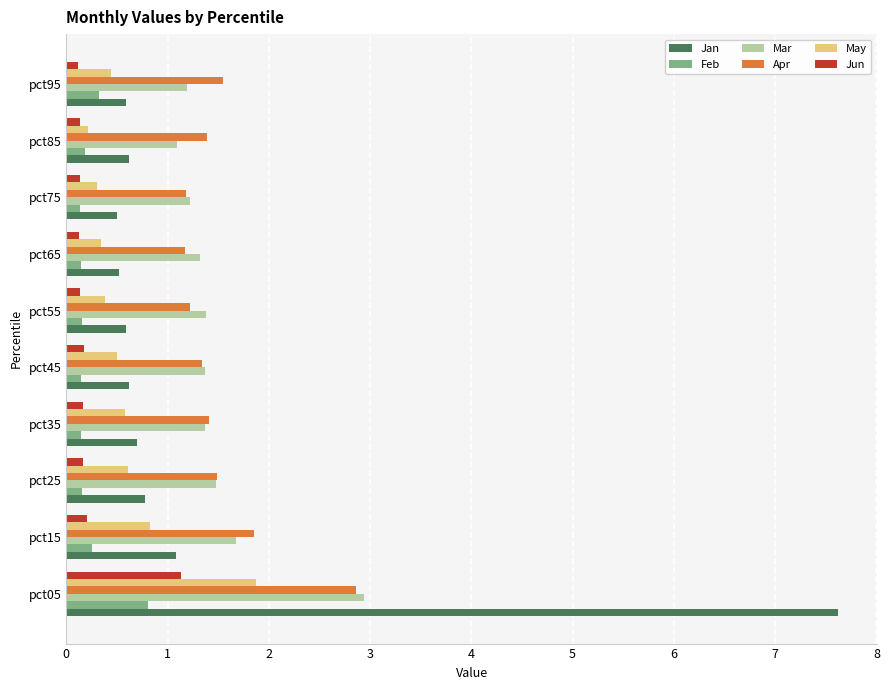

List the series in order of their peak value, lowest first.

Feb, Jun, May, Apr, Mar, Jan